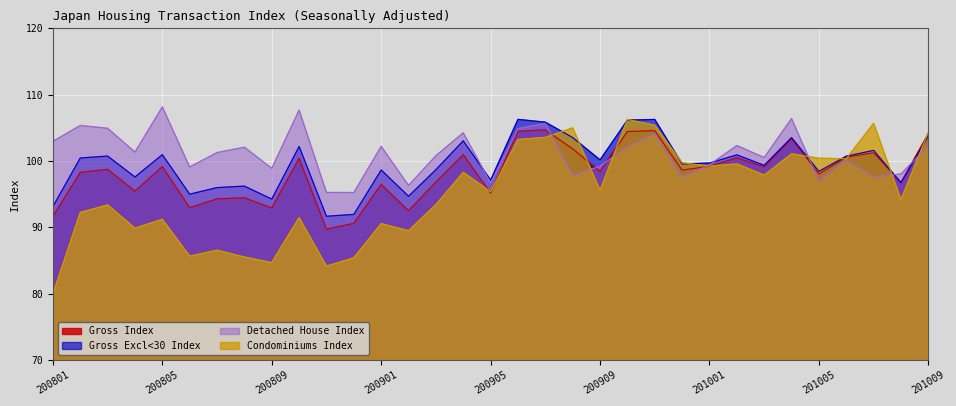

What is the highest value of the Gross Index series?

104.7